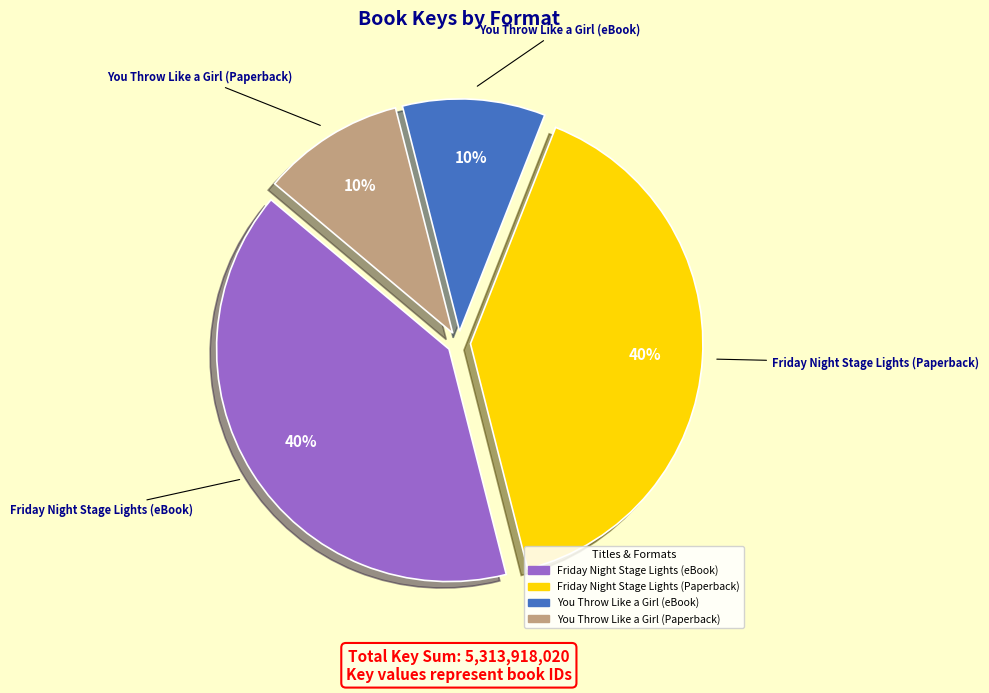

What percentage is the Friday Night Stage Lights (eBook) slice, to the nearest percent?

40%